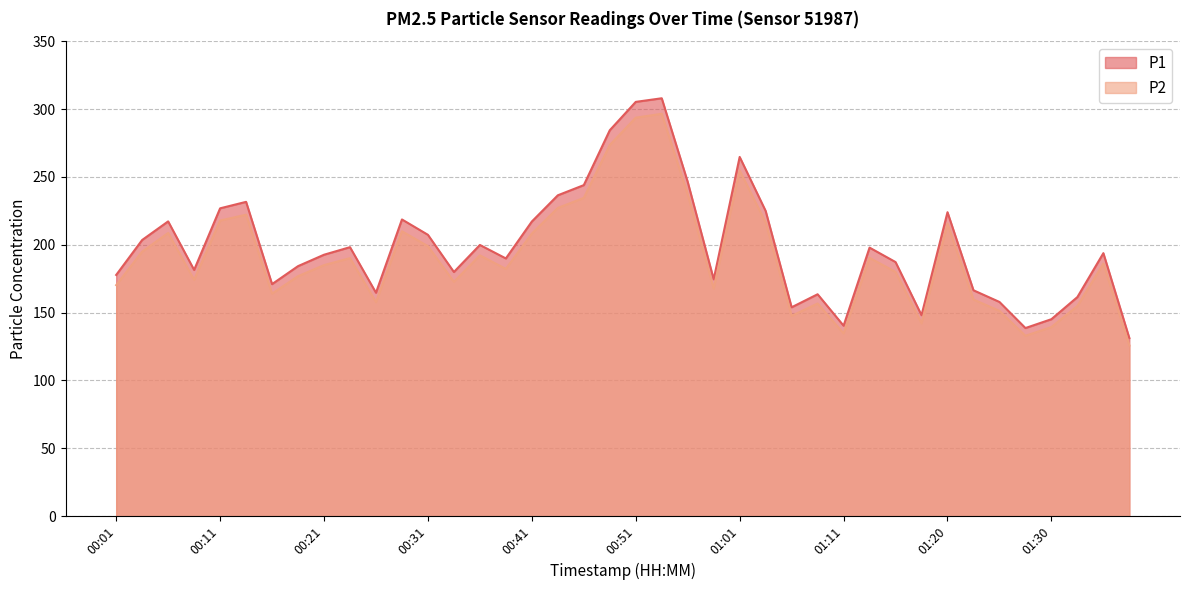

What is the maximum value for P1?

307.9